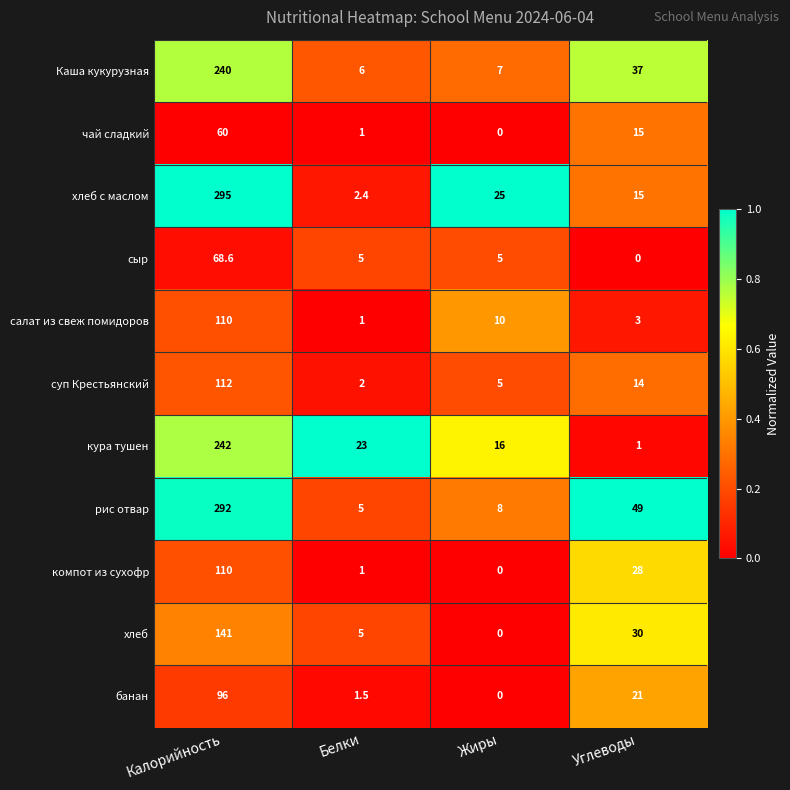

At which label is хлеб closest to 70?

Углеводы